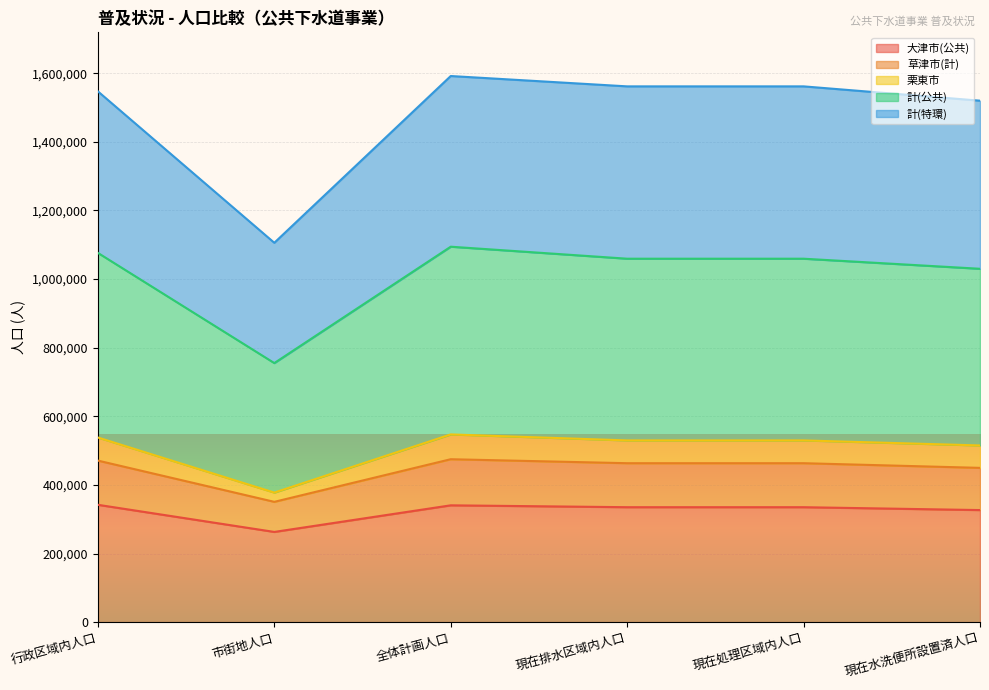

The 大津市(公共) series shows 340500 at 全体計画人口. True or false?

True